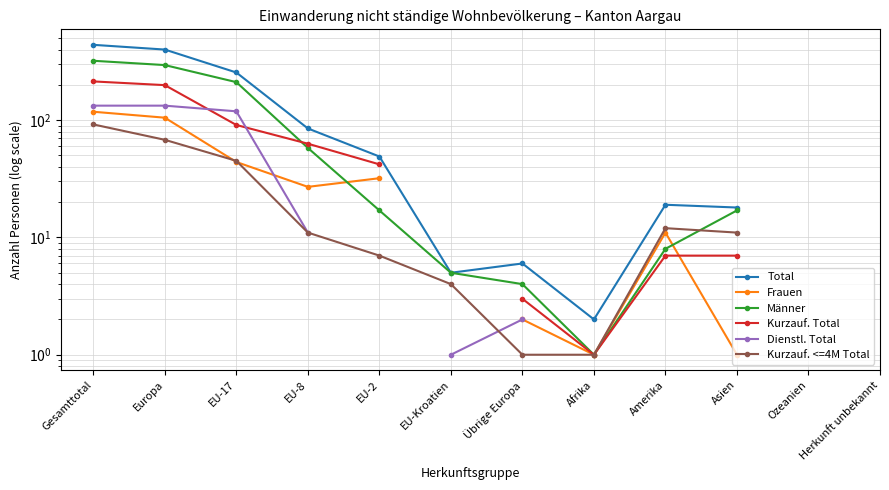

At how many categories does at least one series exceed 46?

5